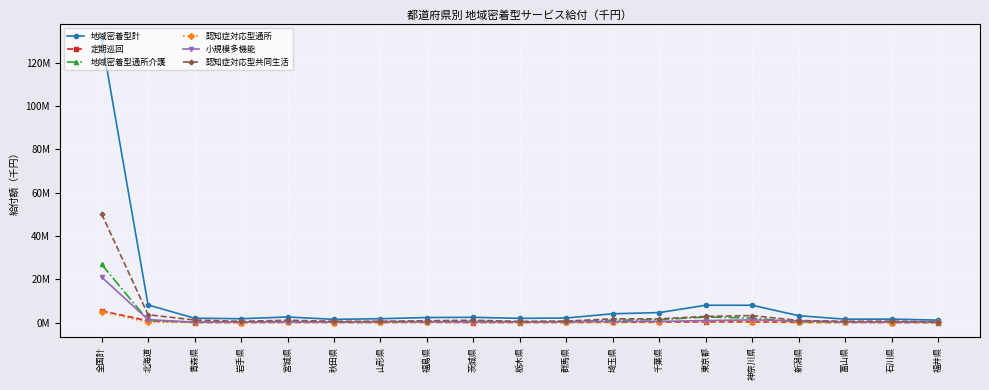

What are all the series names shown in the legend?

地域密着型計, 定期巡回, 地域密着型通所介護, 認知症対応型通所, 小規模多機能, 認知症対応型共同生活